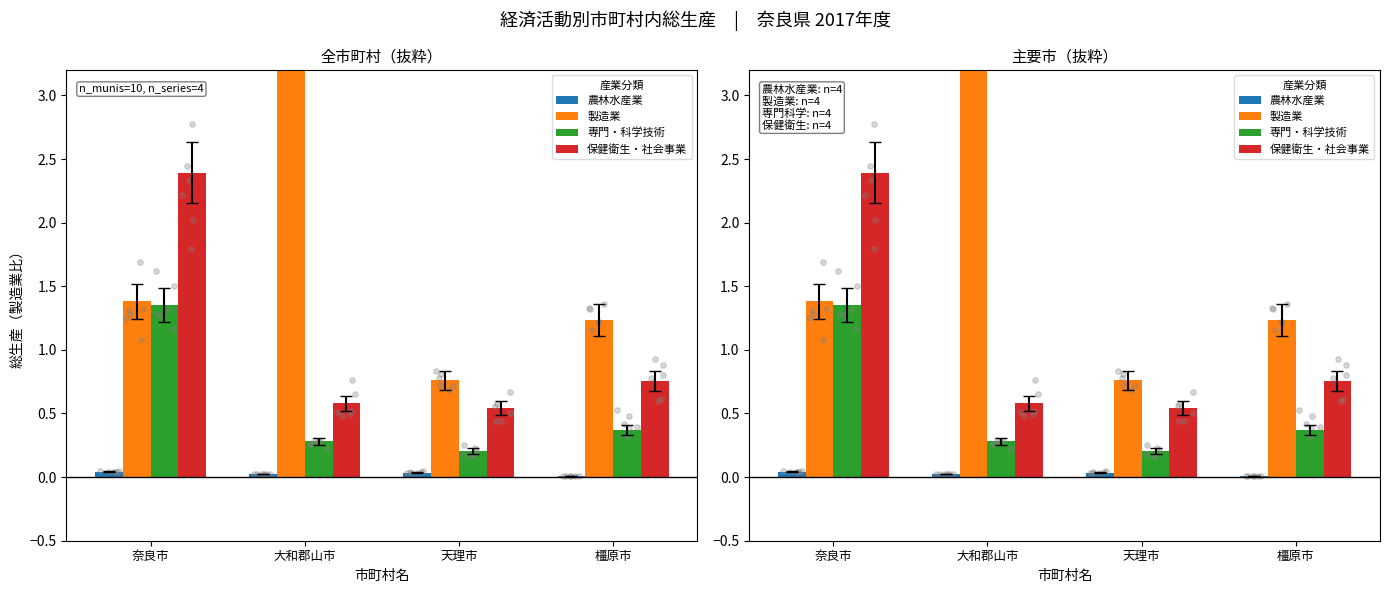

What is the total value across all series at 天理市?

1.5